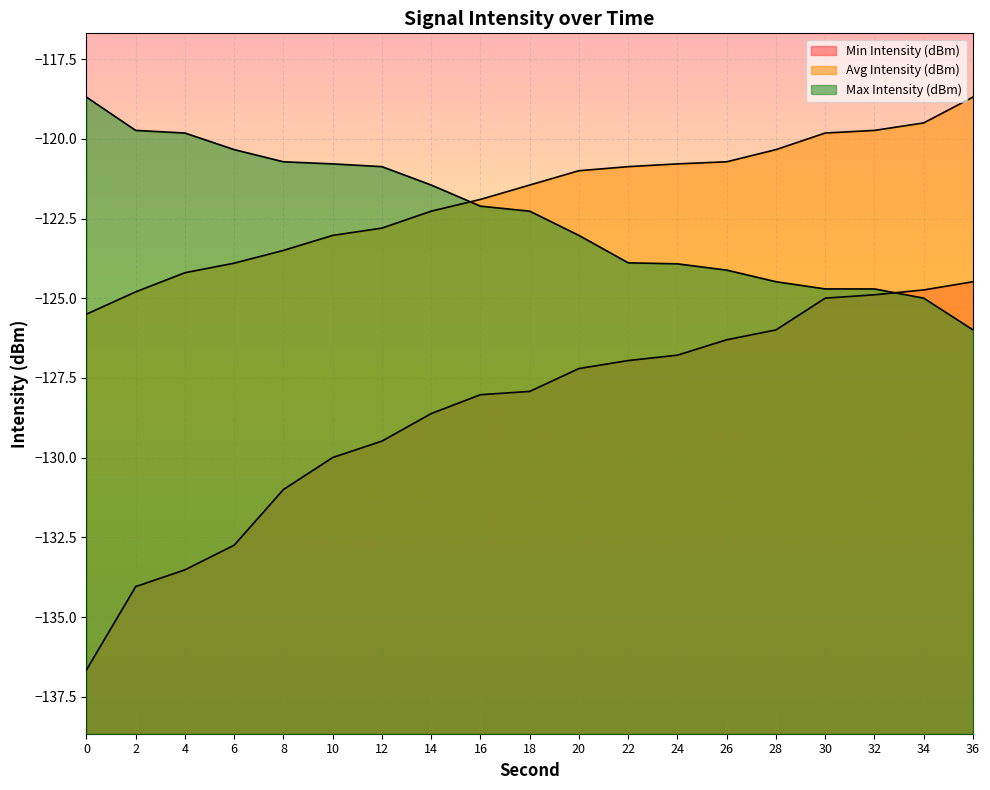

Is the value of Max Intensity (dBm) at 4 greater than the value of Min Intensity (dBm) at 10?

Yes